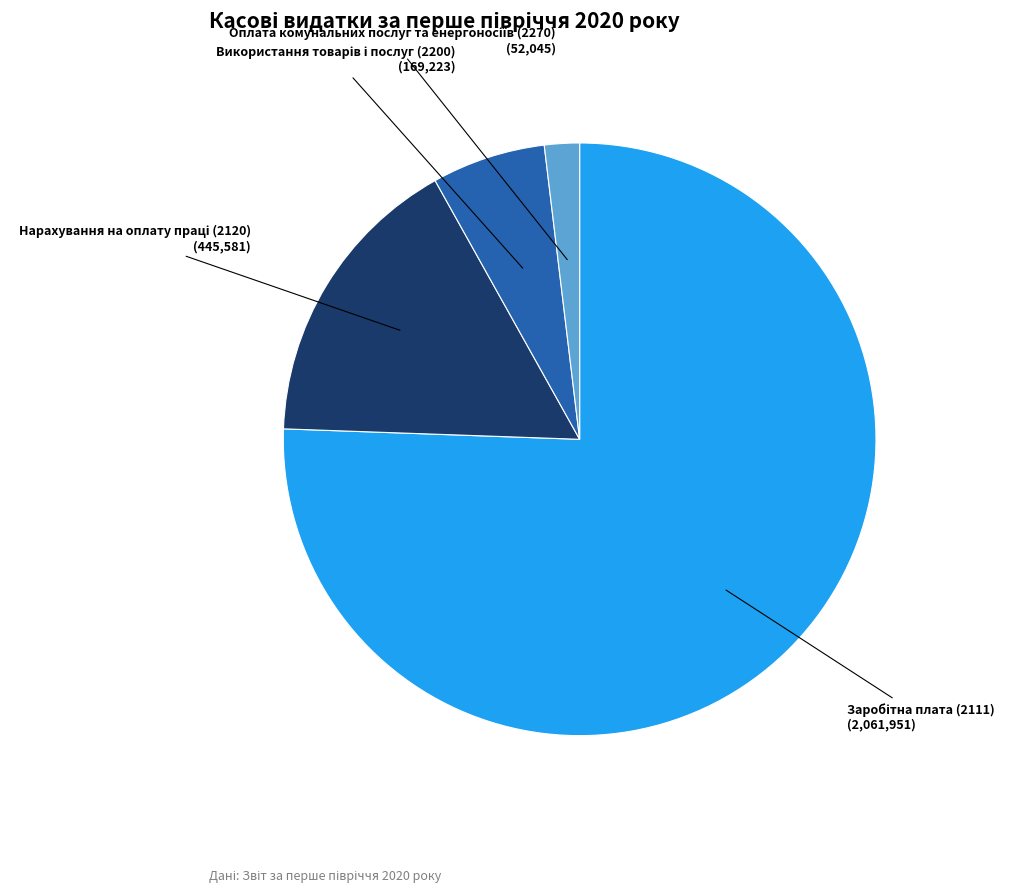

Is there a majority slice in this chart?

Yes